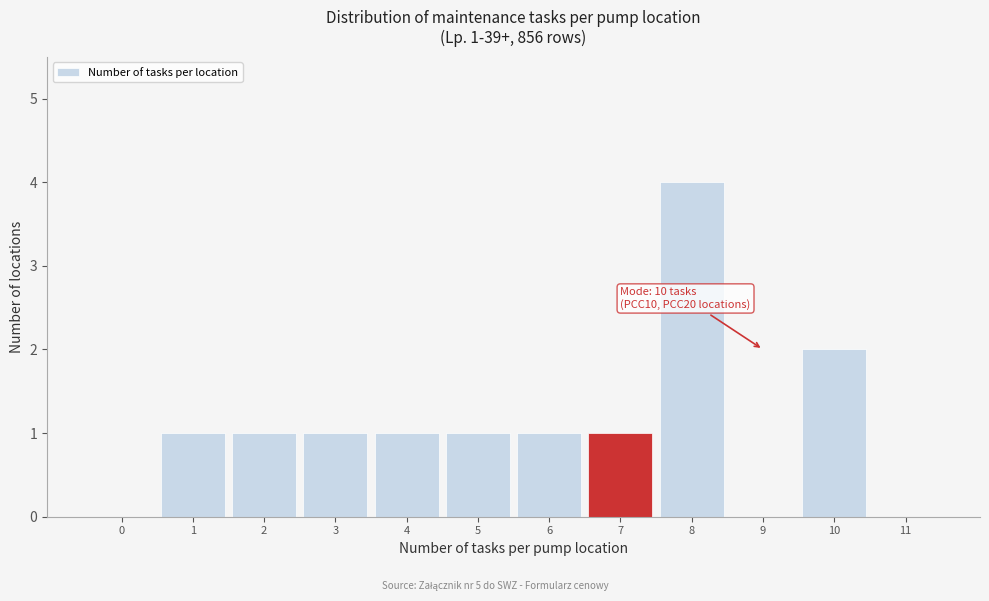

Reading left to right, what are all the values shown in this chart?

0=0	1=1	2=1	3=1	4=1	5=1	6=1	7=1	8=4	9=0	10=2	11=0